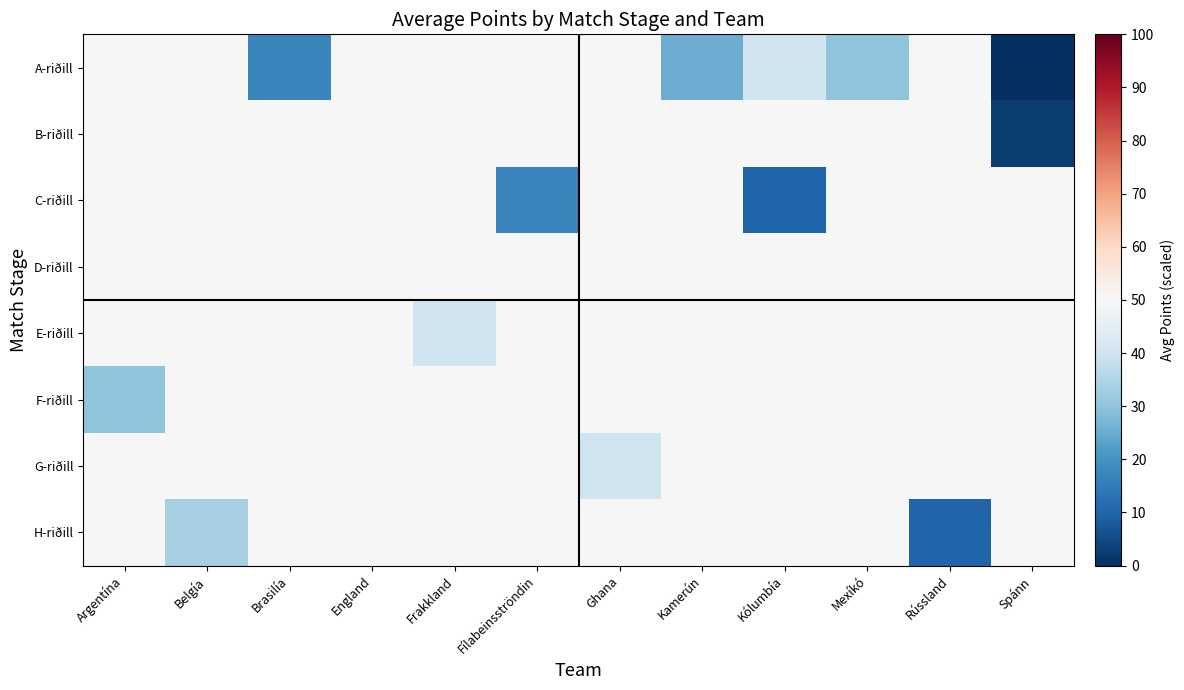

What is the maximum value shown in the chart?

50.0